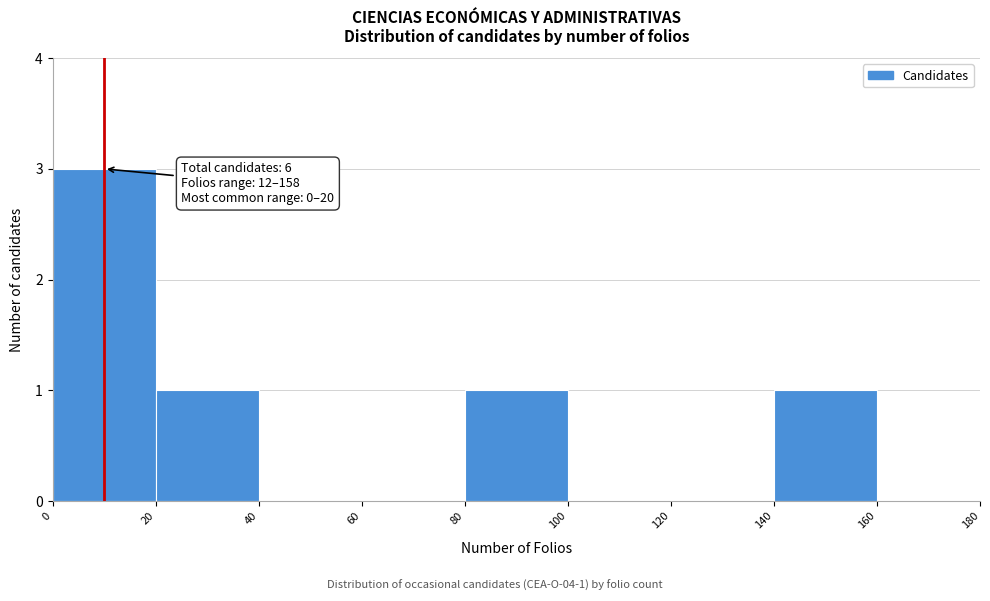

Over which range of the x-axis is the bar tallest?

0 to 20